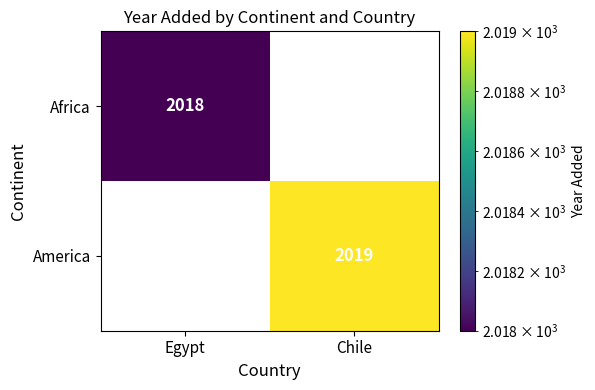

Is the value of America at Chile greater than the value of Africa at Egypt?

Yes